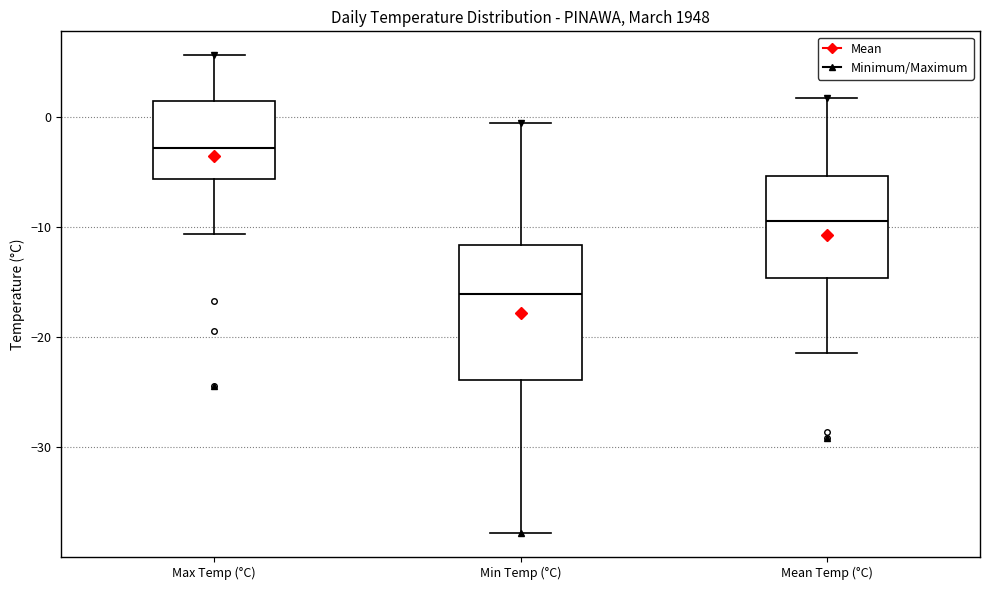

Which box's median line is the lowest?

Min Temp (°C)